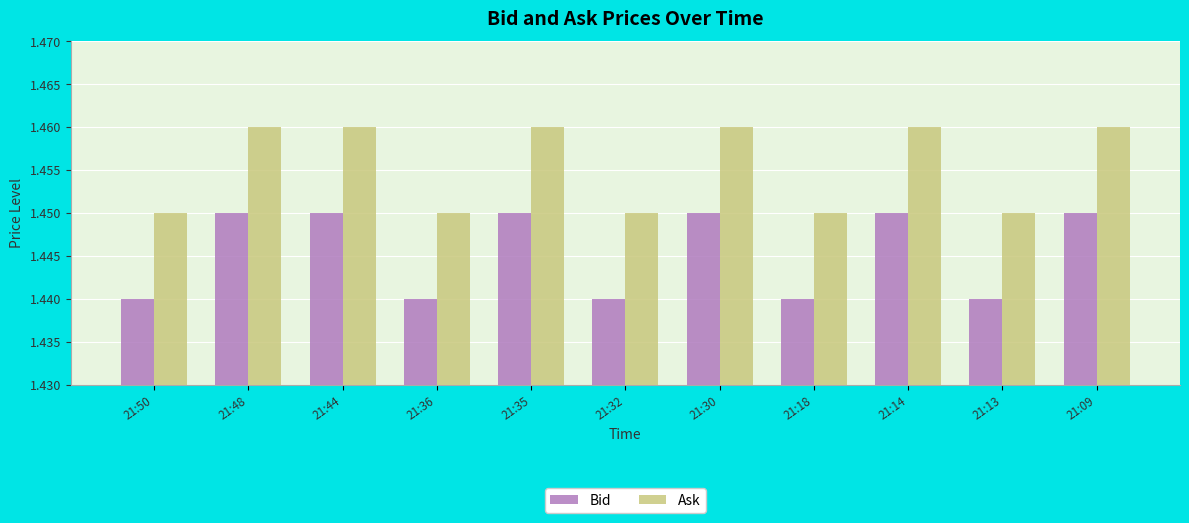

Does the chart contain stacked bars?

No